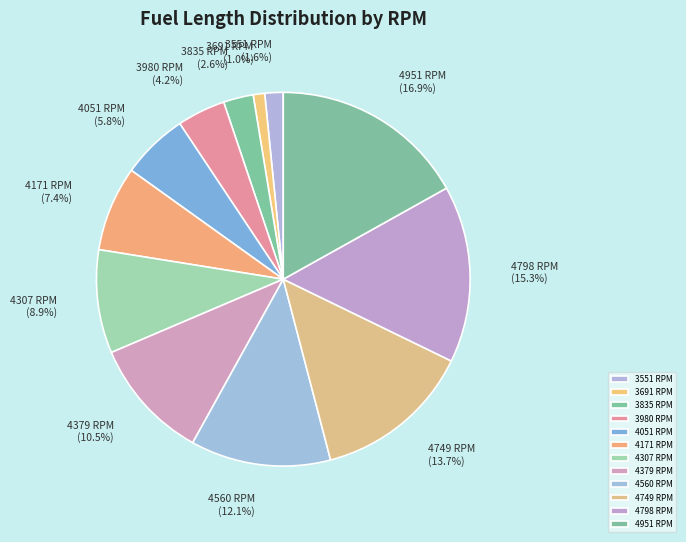

What is the ratio of the value at 4560 RPM to the value at 3980 RPM?

2.9